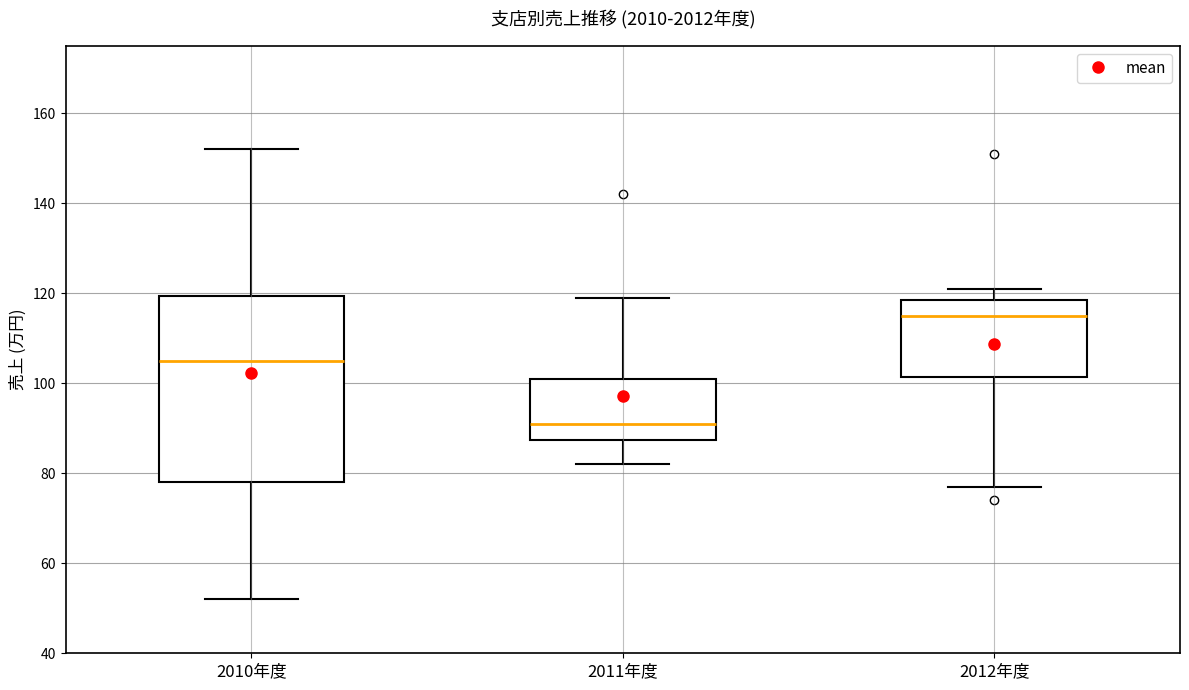

Which box has the highest median line?

2012年度